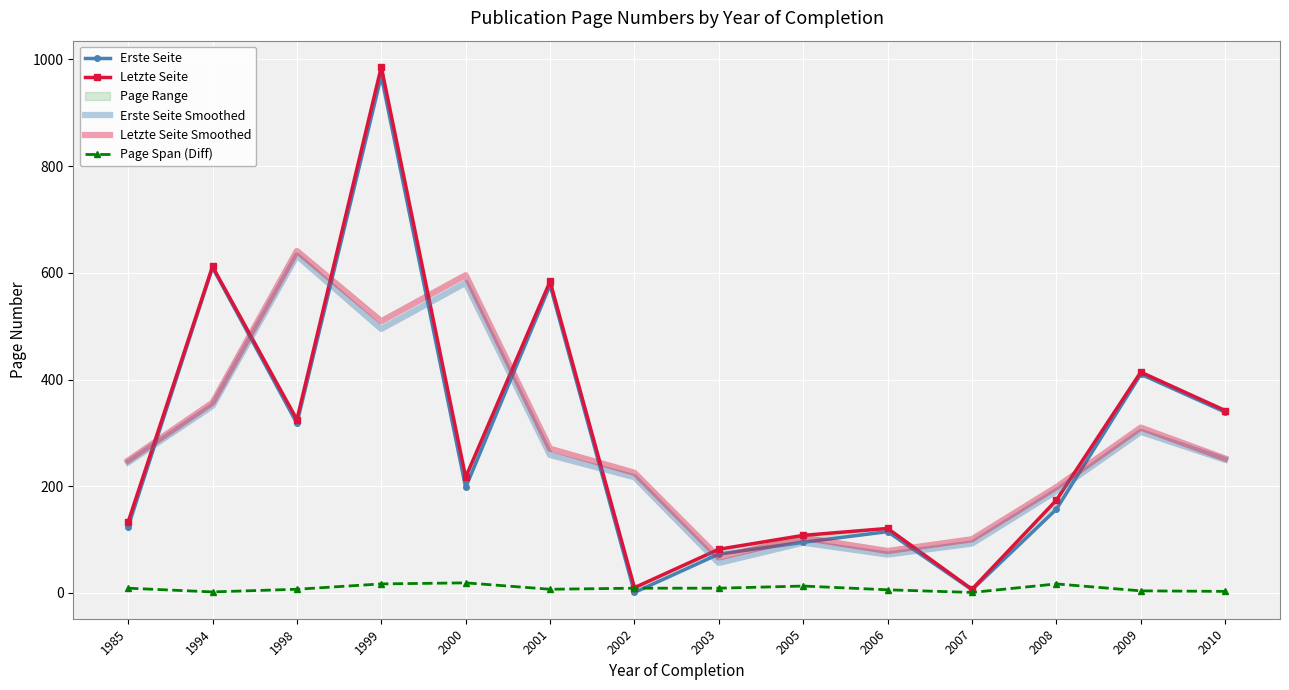

True or false: Letzte Seite has a value of 694.4 at 2009.

False